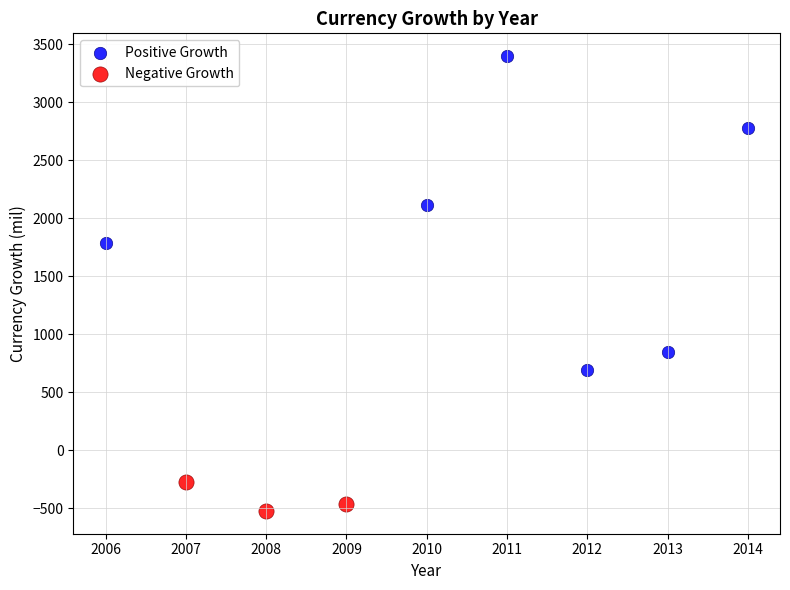

Which series contains the highest Y value?

Positive Growth